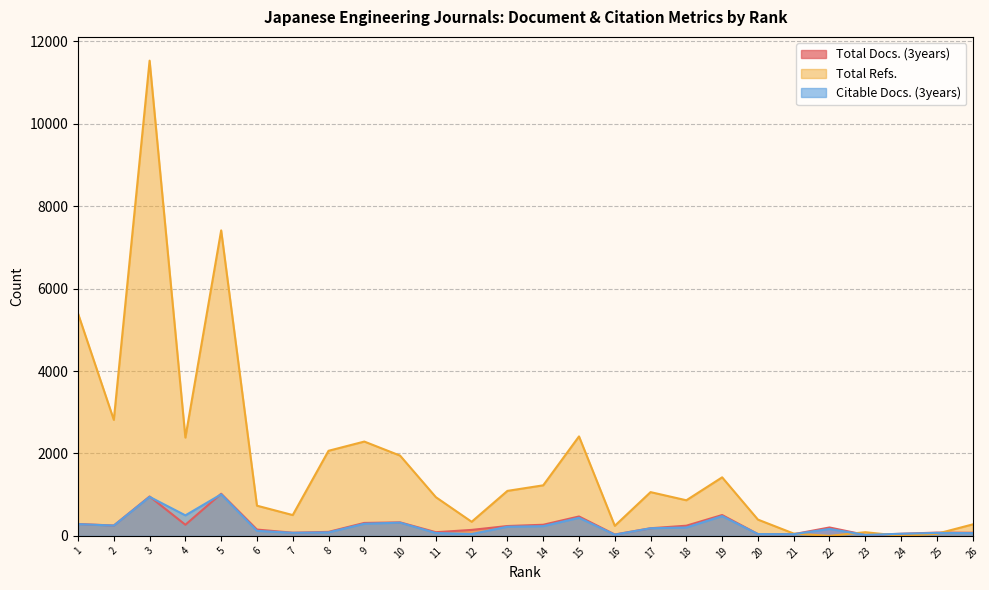

At which label is Total Refs. closest to 5767?

1